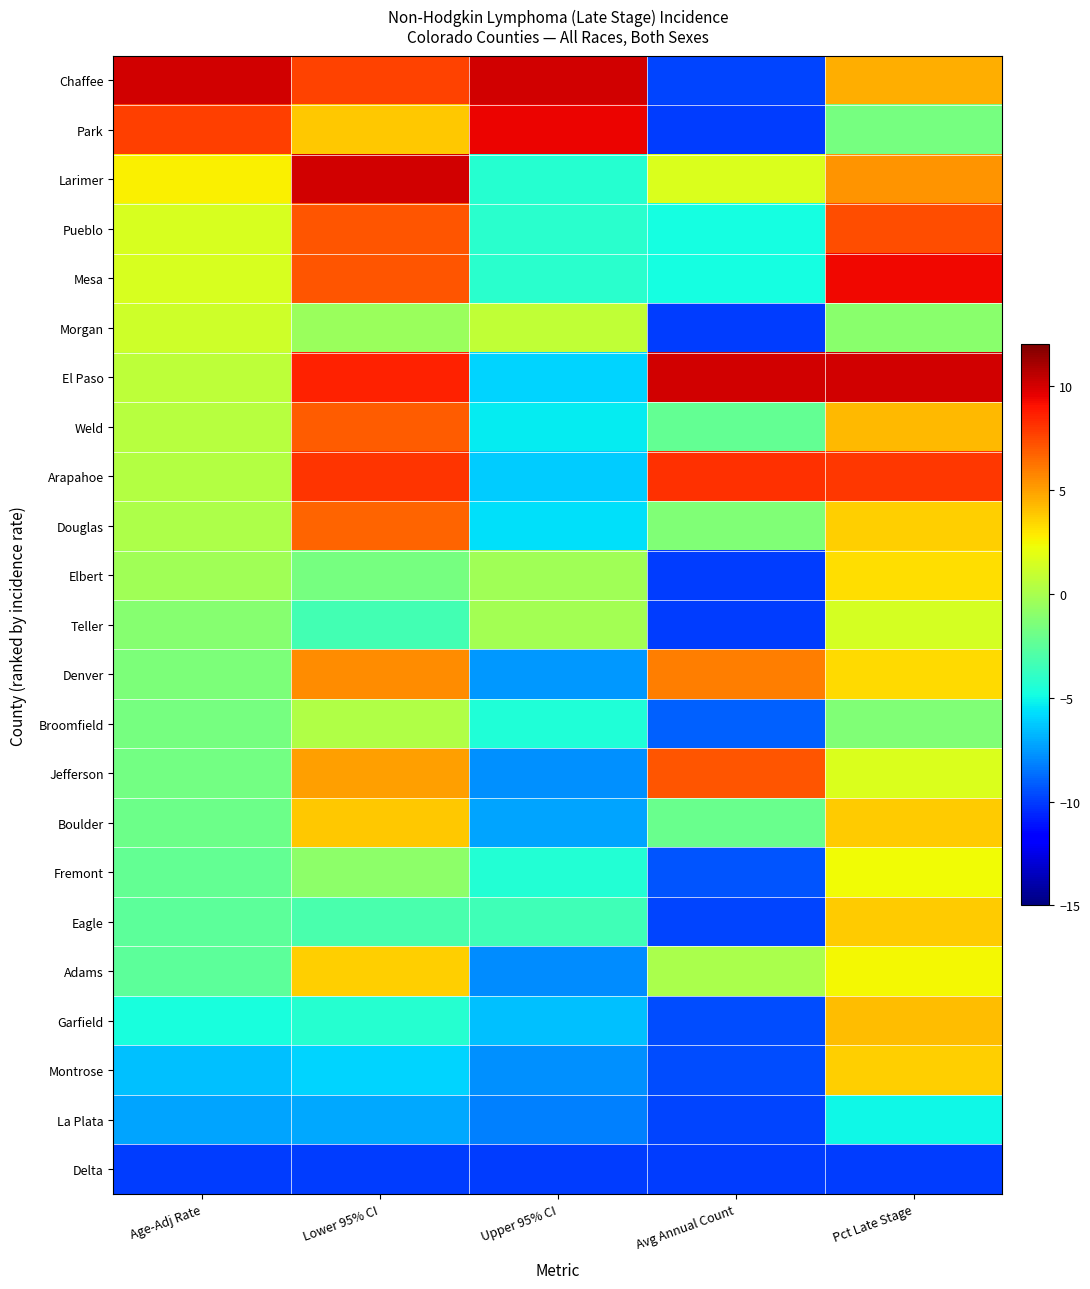

What is the minimum value shown in the chart?

-10.0